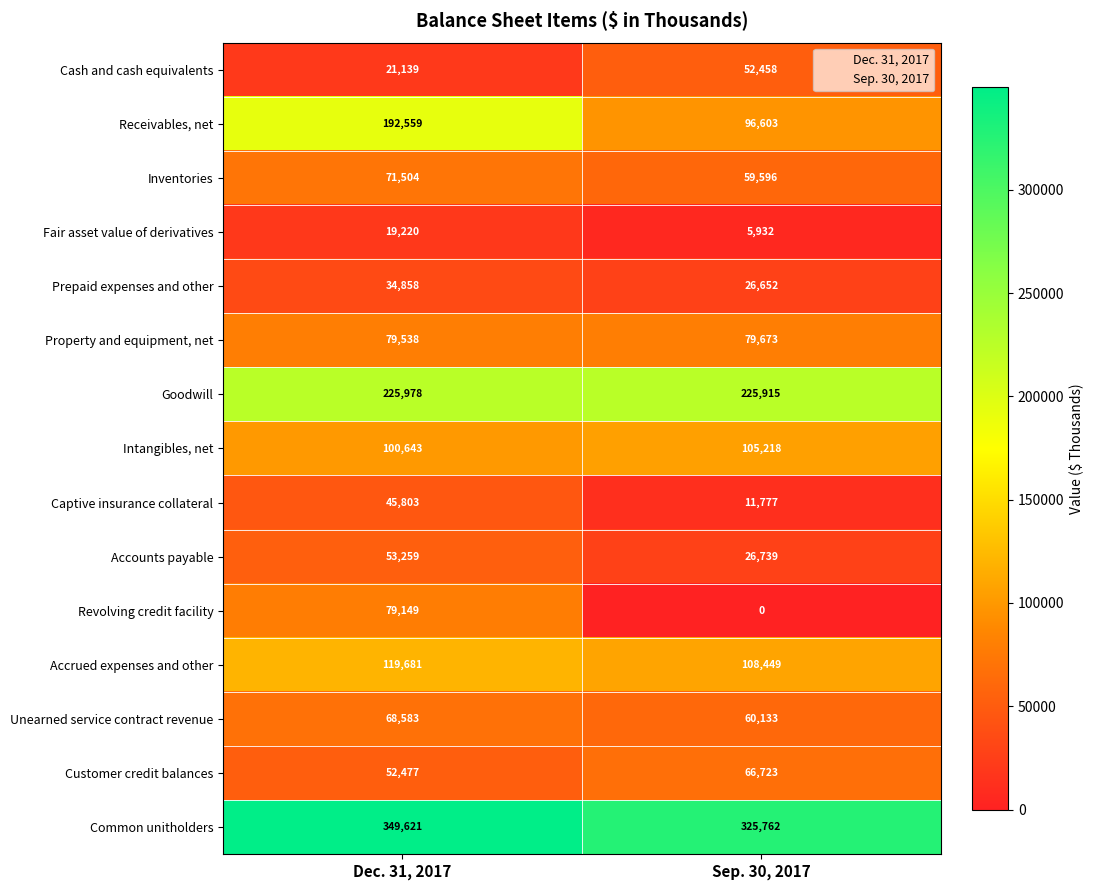

What is the difference between the maximum and minimum values in the Customer credit balances series?

14246